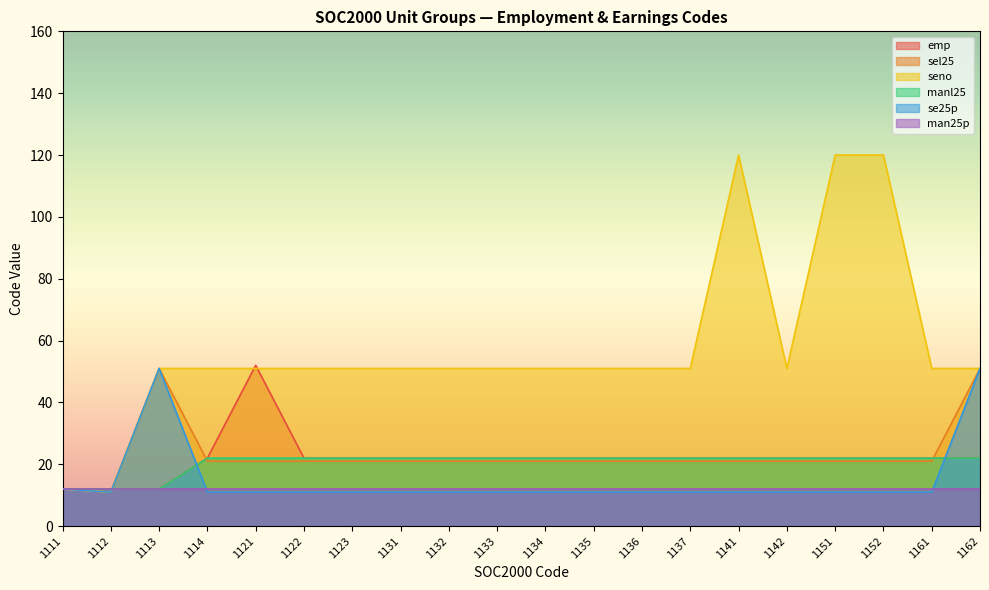

What is the average value of the sel25 series?

23